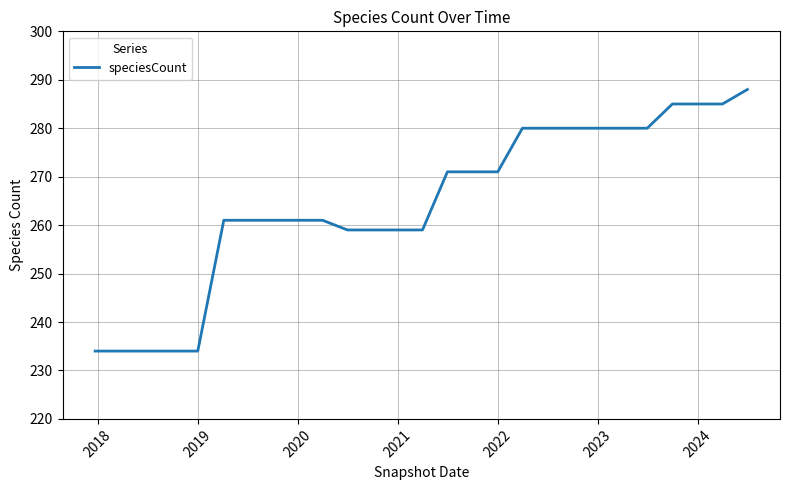

What is the difference between the maximum and minimum values?

54